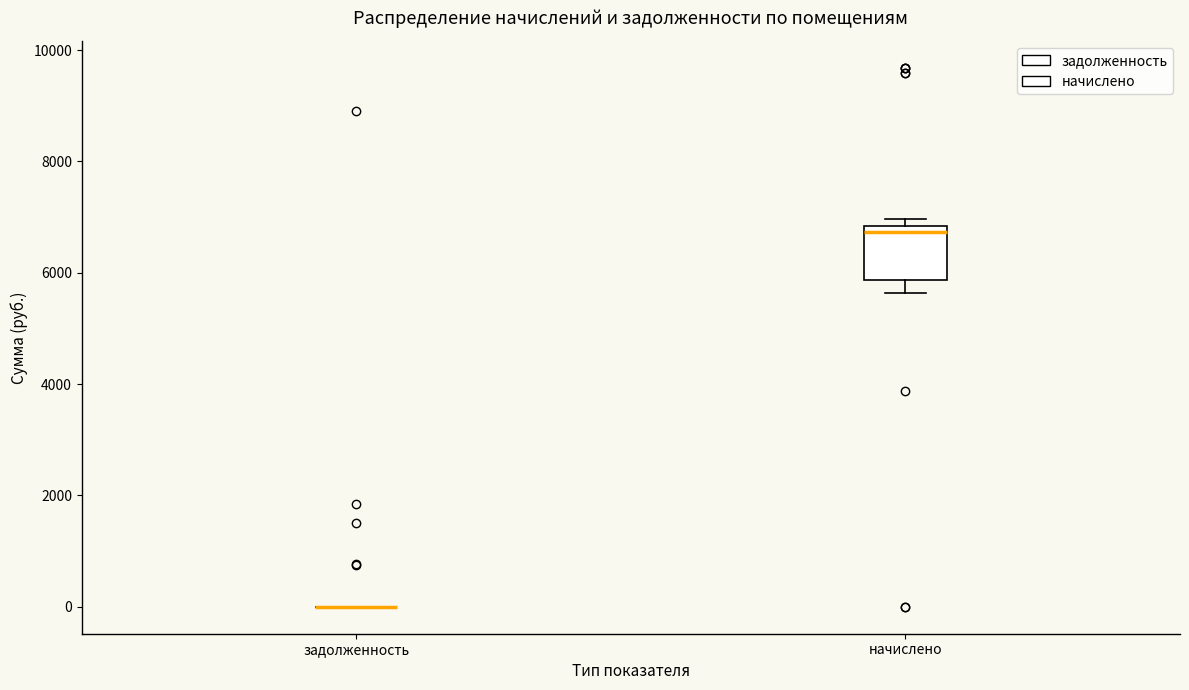

Reading left to right, read every box against the y-axis: the position of its median line, the range the box covers, and the ends of its whiskers. The values are not printed on the chart, so give them approximately, as read against the axis.

задолженность: box collapsed to a line at 0, whiskers 0 to 0
начислено: median 6800 (just below the box's upper edge), box 5800 to 6800, whiskers 5600 to 7000